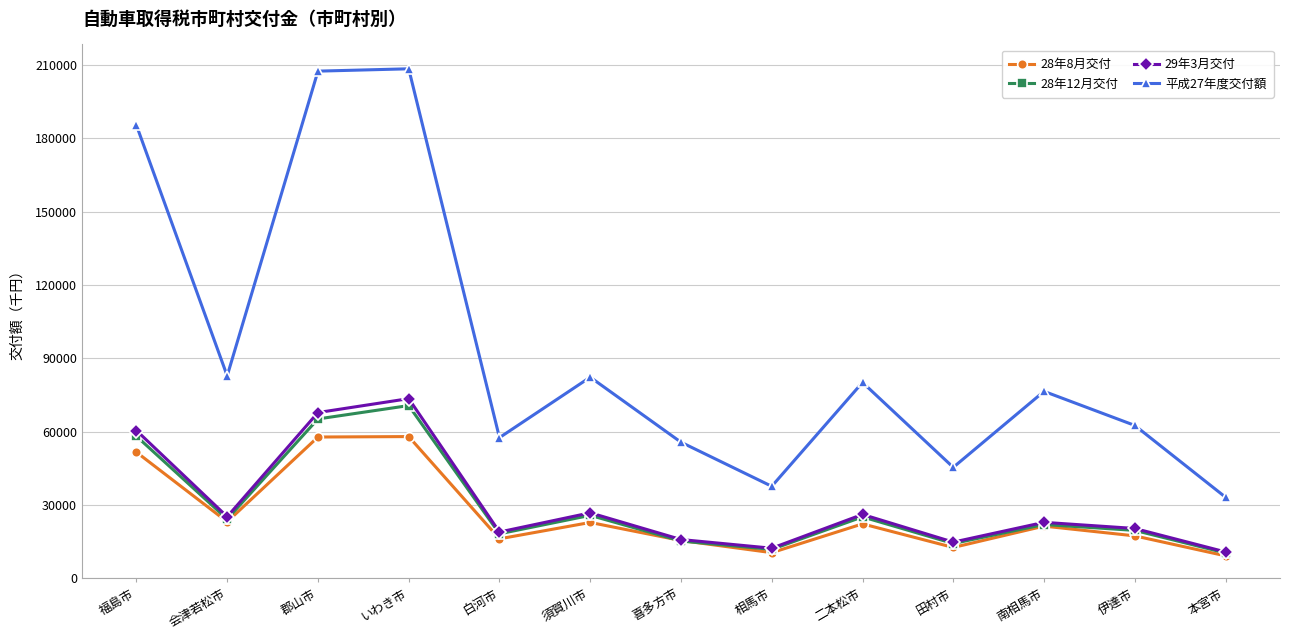

What is the average value of the 28年8月交付 series?

26079